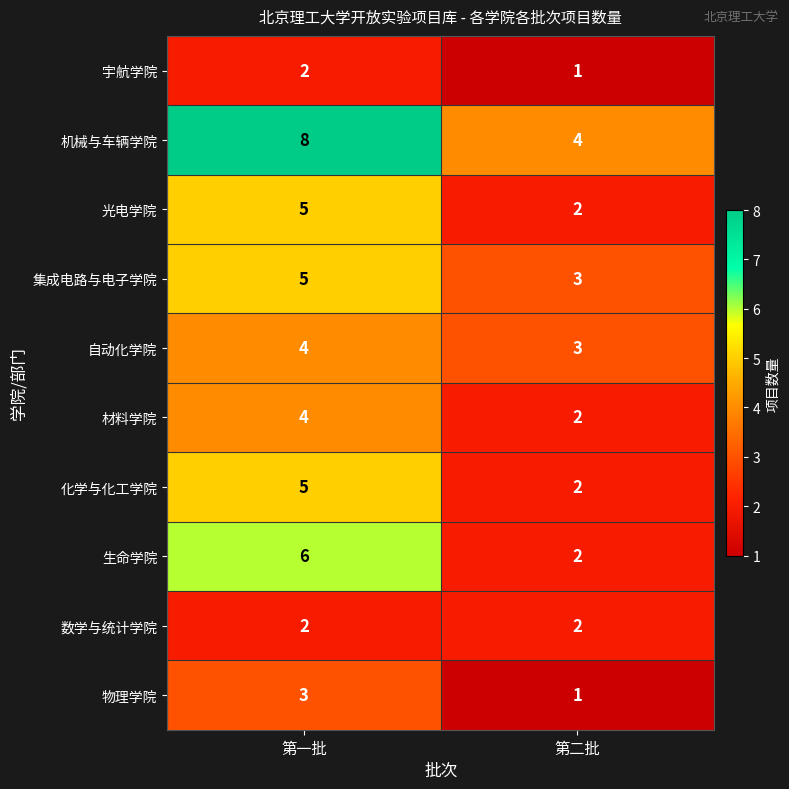

How many distinct data groups are displayed?

10